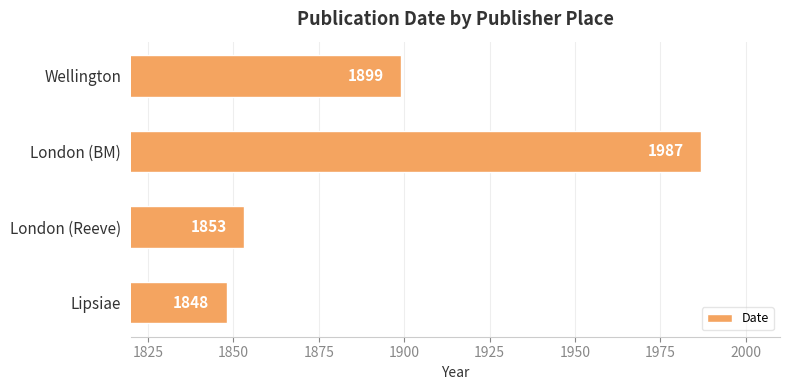

True or false: the data shows 3205 at Lipsiae.

False